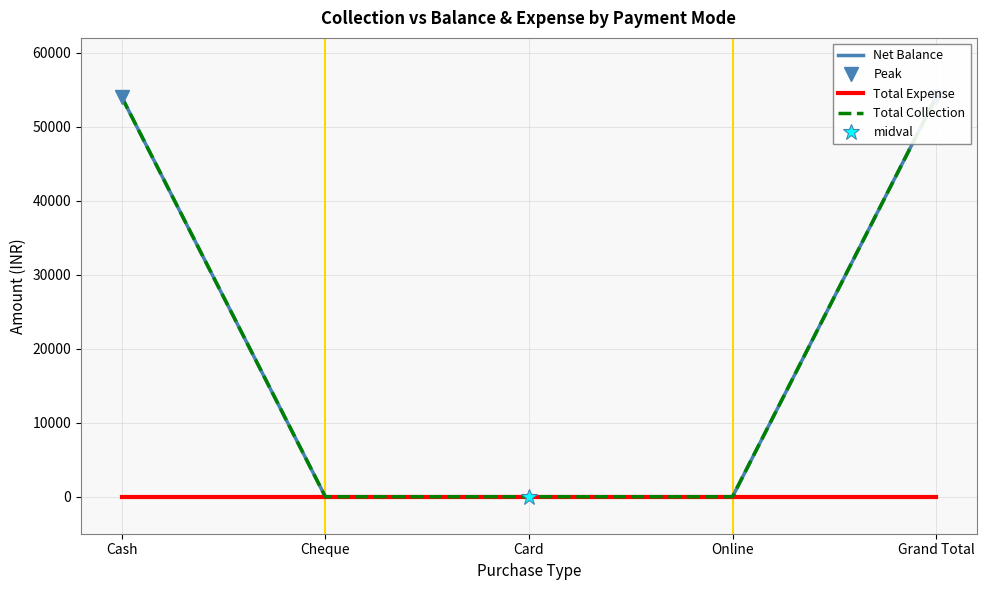

The value of Net Balance at Cash is 54000. True or false?

True